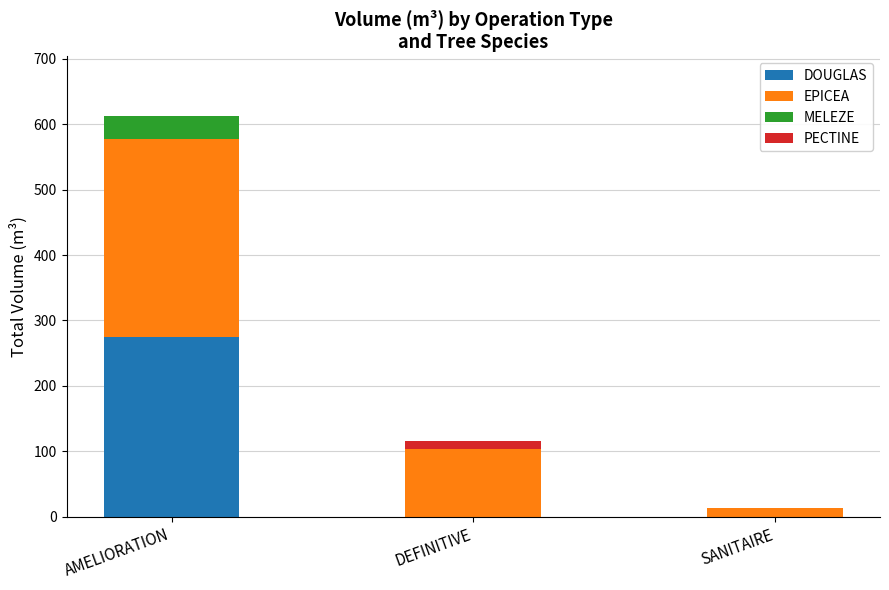

True or false: DOUGLAS has a value of 161.1 at DEFINITIVE.

False